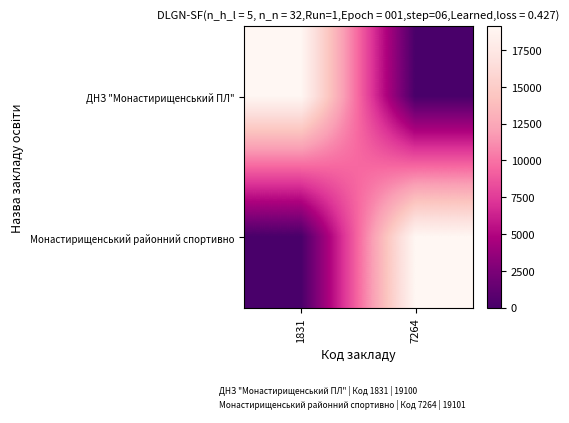

Rank the series by their maximum value, from lowest to highest.

ДНЗ "Монастирищенський ПЛ", Монастирищенський районний спортивно